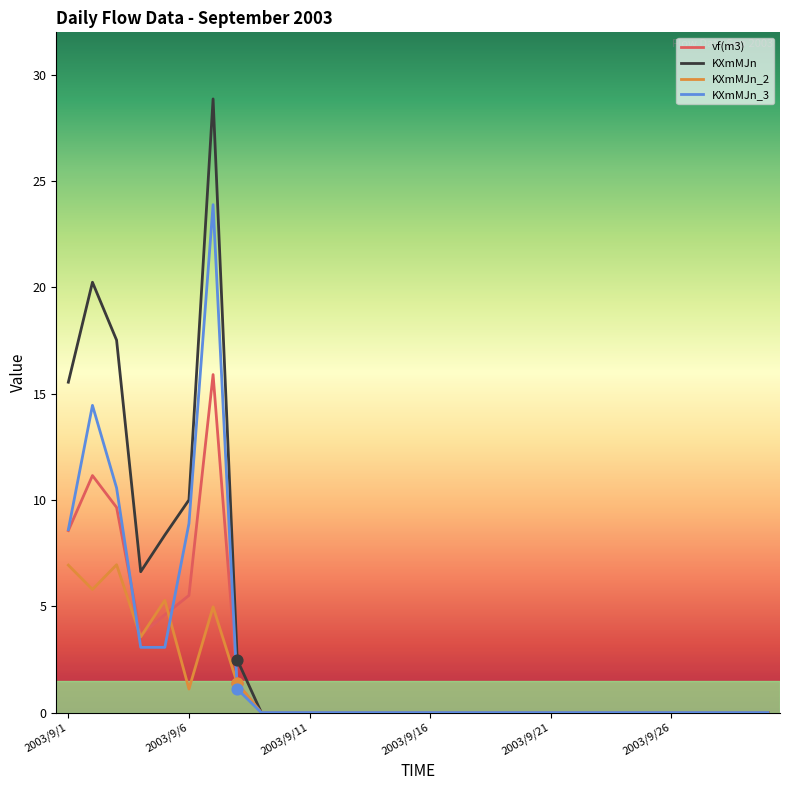

Which series has the widest spread of values?

KXmMJn